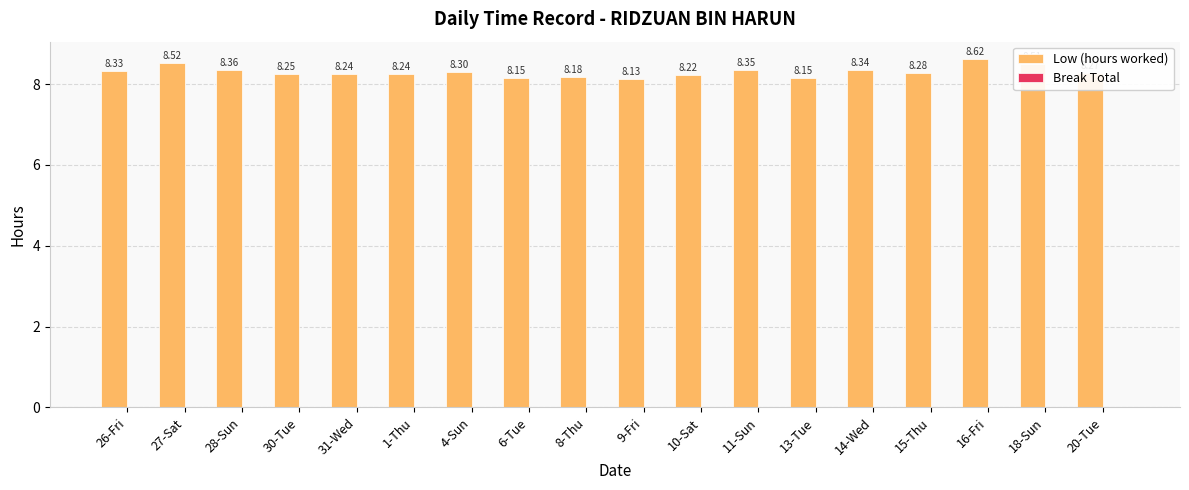

Which has a higher value, 15-Thu or 26-Fri?

26-Fri